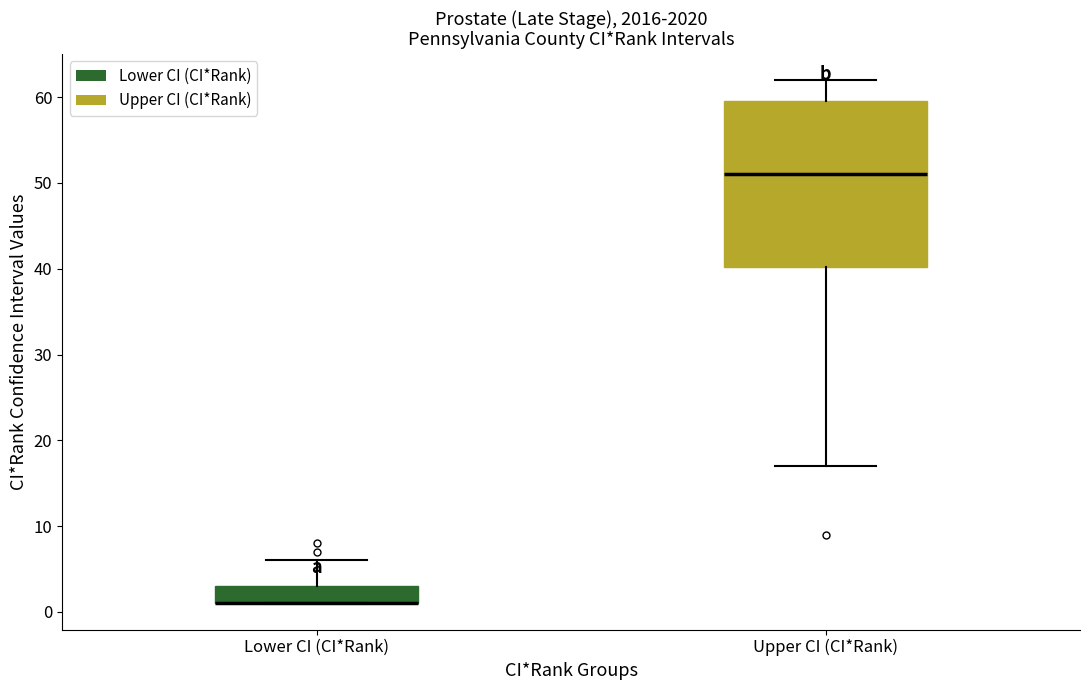

Where is the lower edge of the box for Upper CI (CI*Rank) on the y-axis? The values are not printed on the chart, so give them approximately, as read against the axis.

40